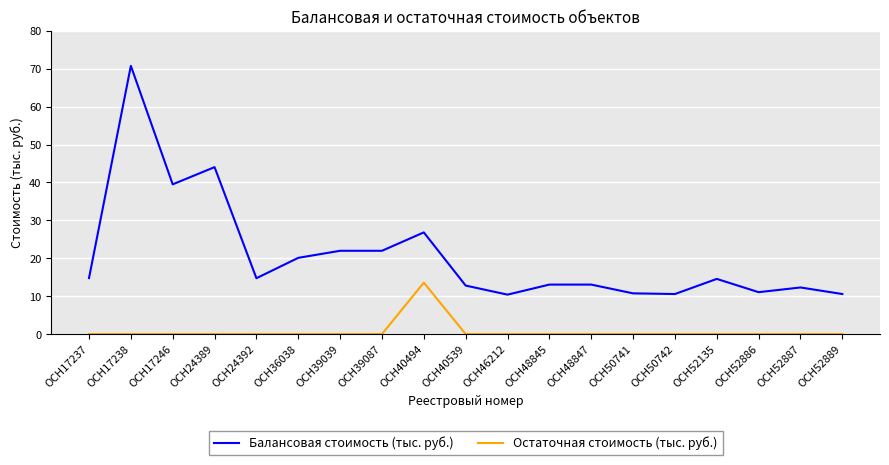

How many categories are shown in the chart?

19